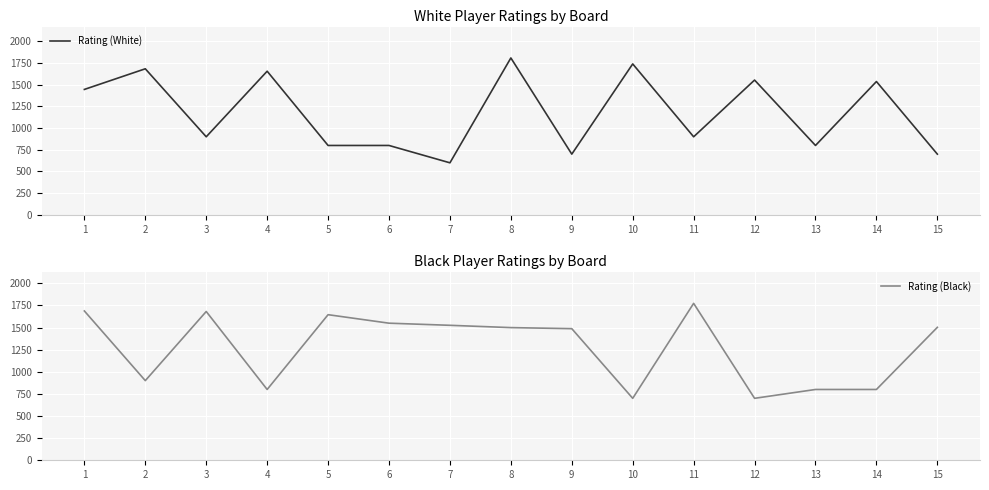

True or false: Rating (White) has a value of 600 at 7.

True